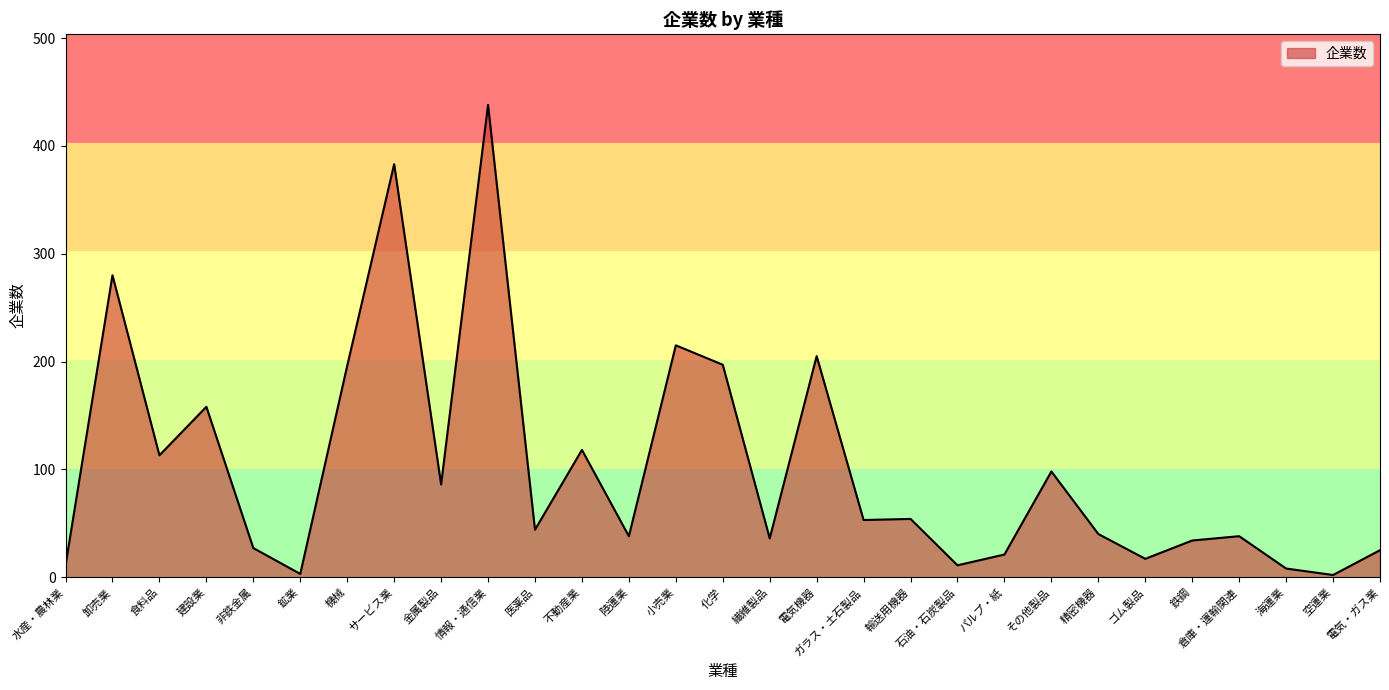

The value at 情報・通信業 is 785. True or false?

False